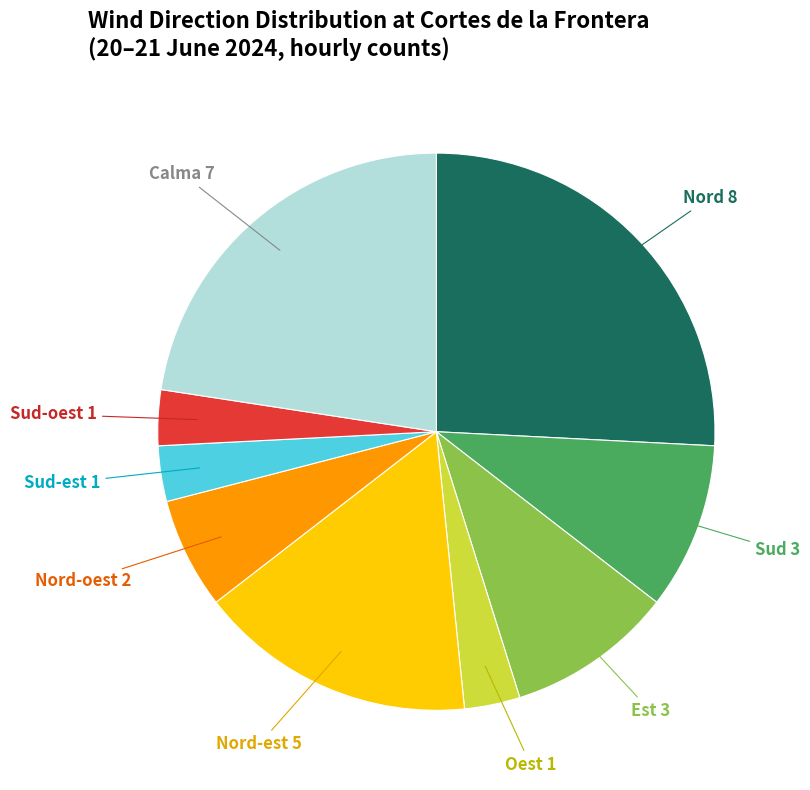

Which slice is the largest?

Nord